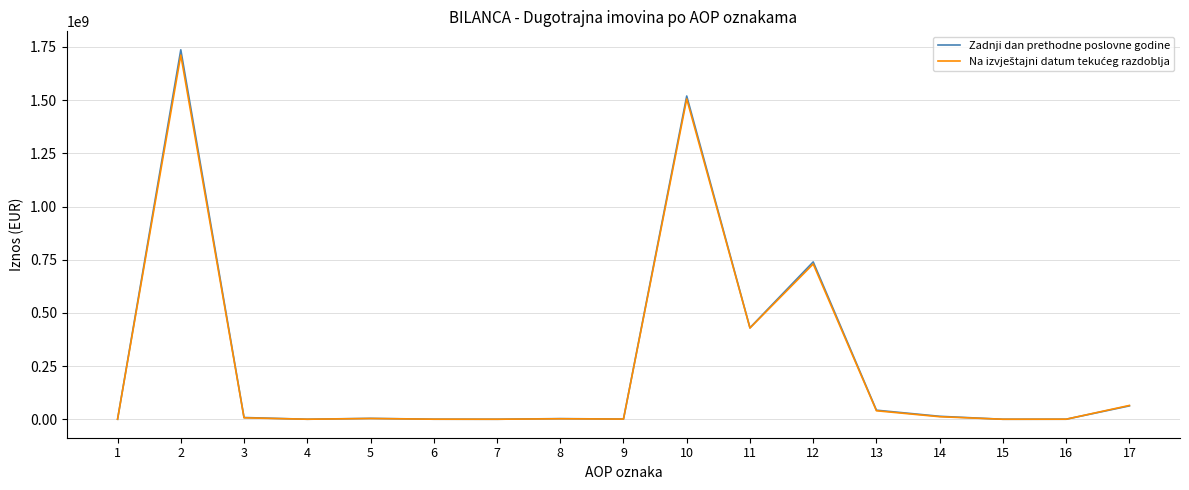

What is the greatest value displayed?

1736748281